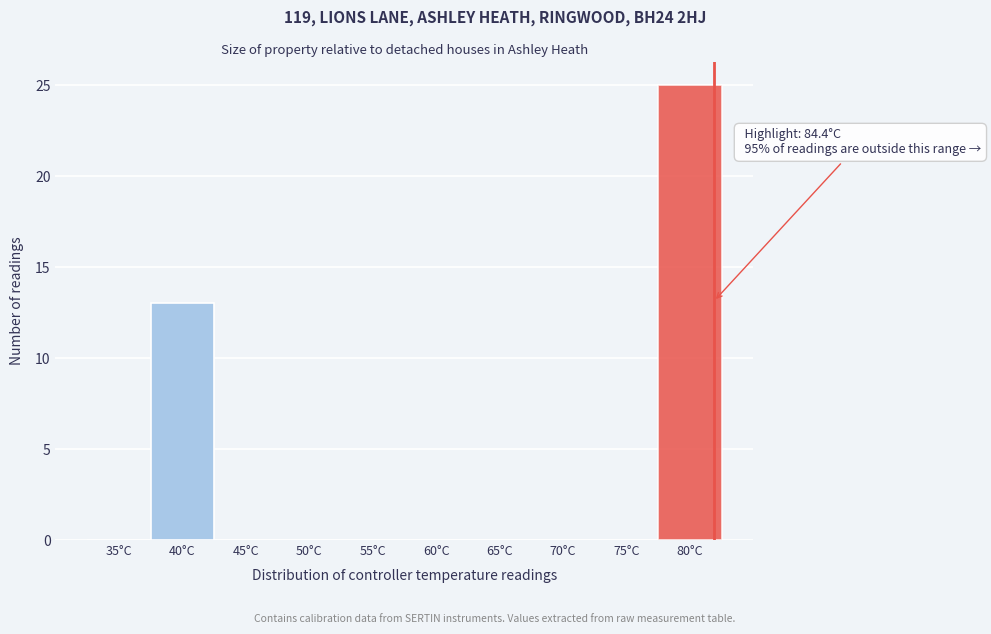

Reading left to right, transcribe all the data shown in this chart.

35°C=0	40°C=13	45°C=0	50°C=0	55°C=0	60°C=0	65°C=0	70°C=0	75°C=0	80°C=25